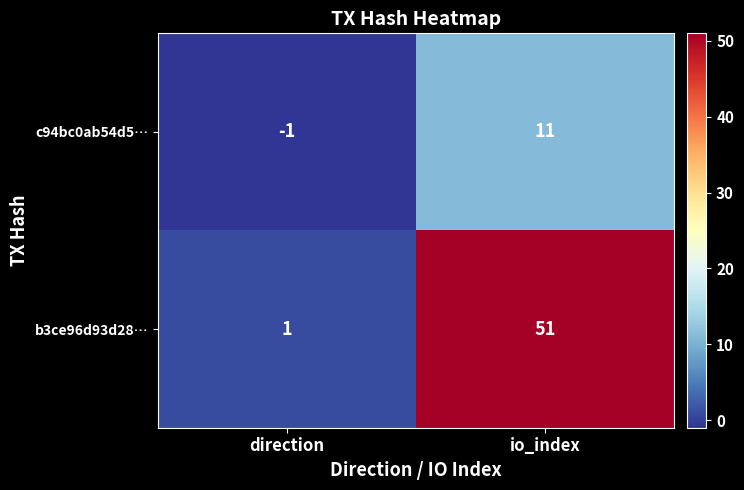

At how many categories does at least one series exceed 2?

1